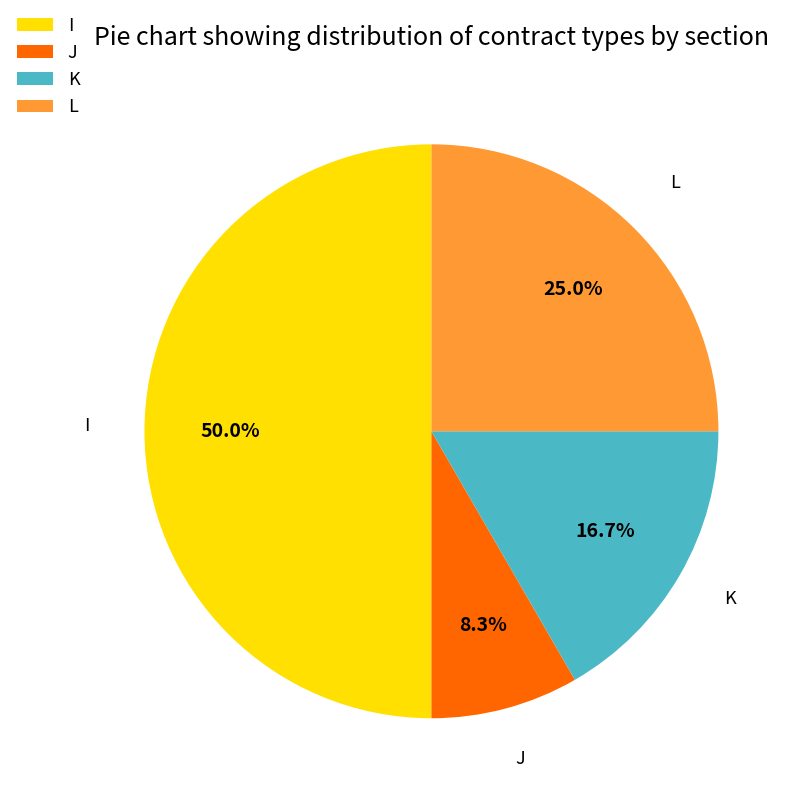

Rank the categories by value from lowest to highest.

J, K, L, I